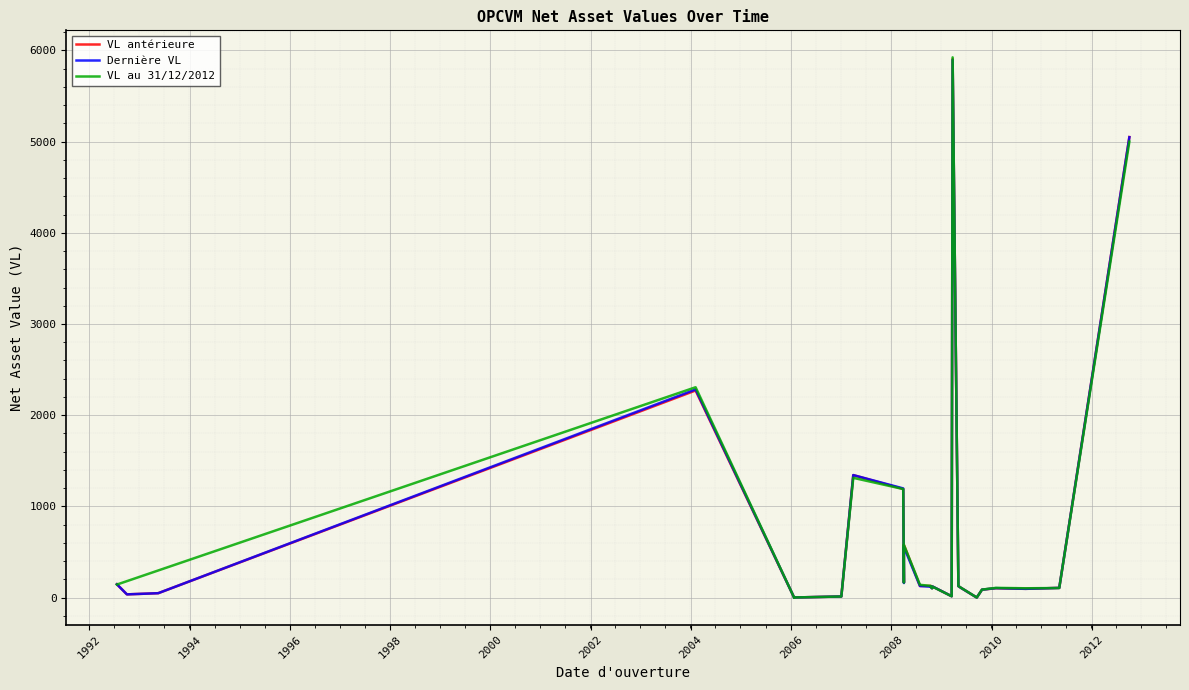

Is it true that VL au 31/12/2012 equals 846.6 at FCP AXIS PLACEMENT EQUILIBRE?

False